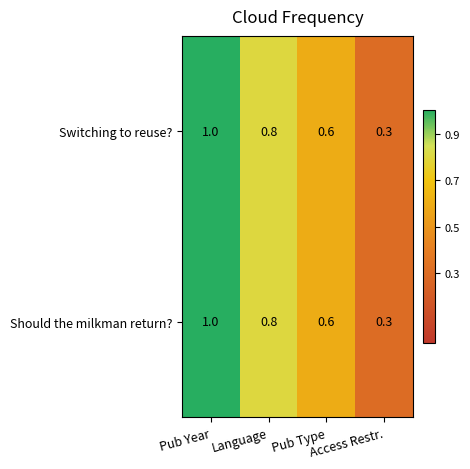

What is the minimum value shown in the chart?

0.3